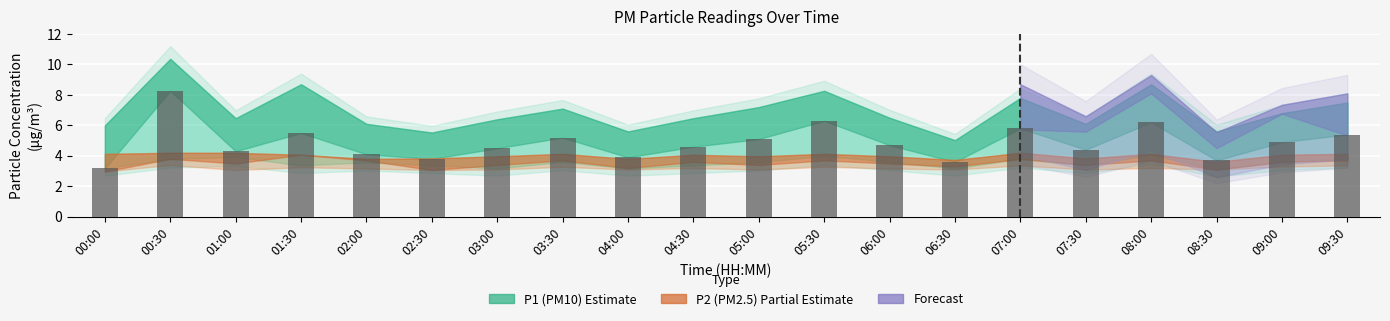

Reading right to left, extract all data points from this chart.

09:30=5.4	09:00=4.9	08:30=3.7	08:00=6.2	07:30=4.4	07:00=5.8	06:30=3.6	06:00=4.7	05:30=6.3	05:00=5.1	04:30=4.6	04:00=3.9	03:30=5.2	03:00=4.5	02:30=3.8	02:00=4.1	01:30=5.5	01:00=4.3	00:30=8.3	00:00=3.2